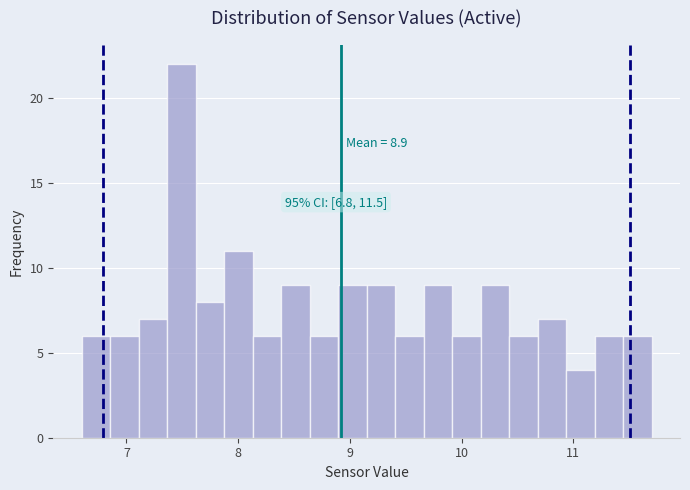

Around what value on the x-axis is the tallest bar? Give the approximate position of its centre, as read against the axis.

7.5